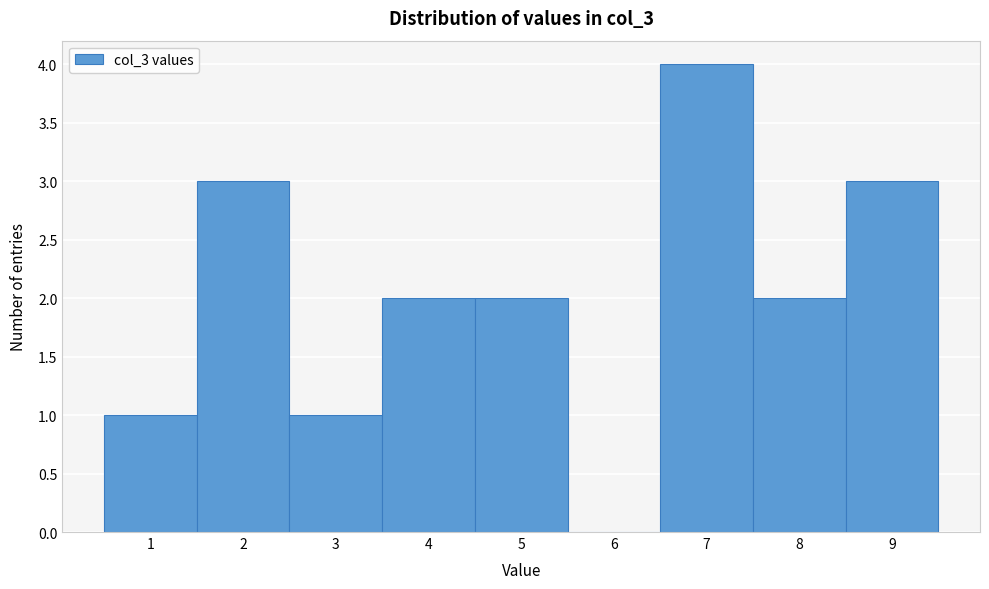

How tall is the bar that spans 2.5 to 3.5 on the x-axis? The values are not printed on the chart, so give them approximately, as read against the axis.

1